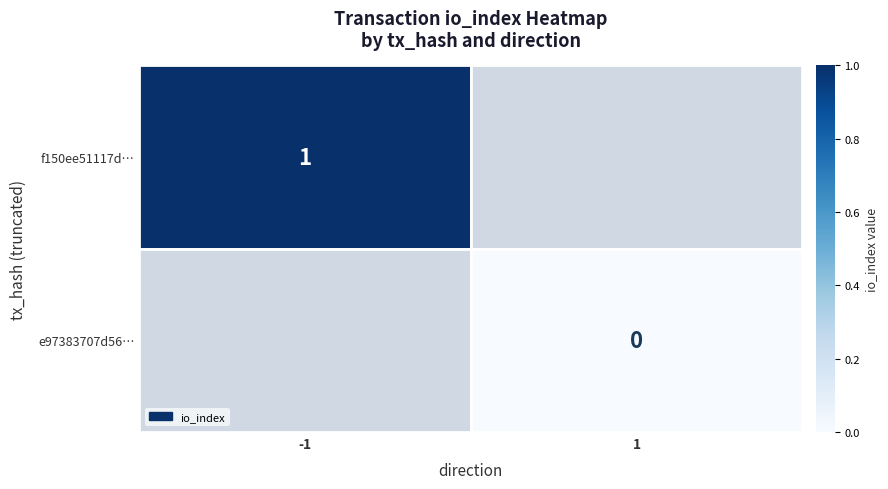

Rank the series by their average value, from highest to lowest.

f150ee51117d…, e97383707d56…